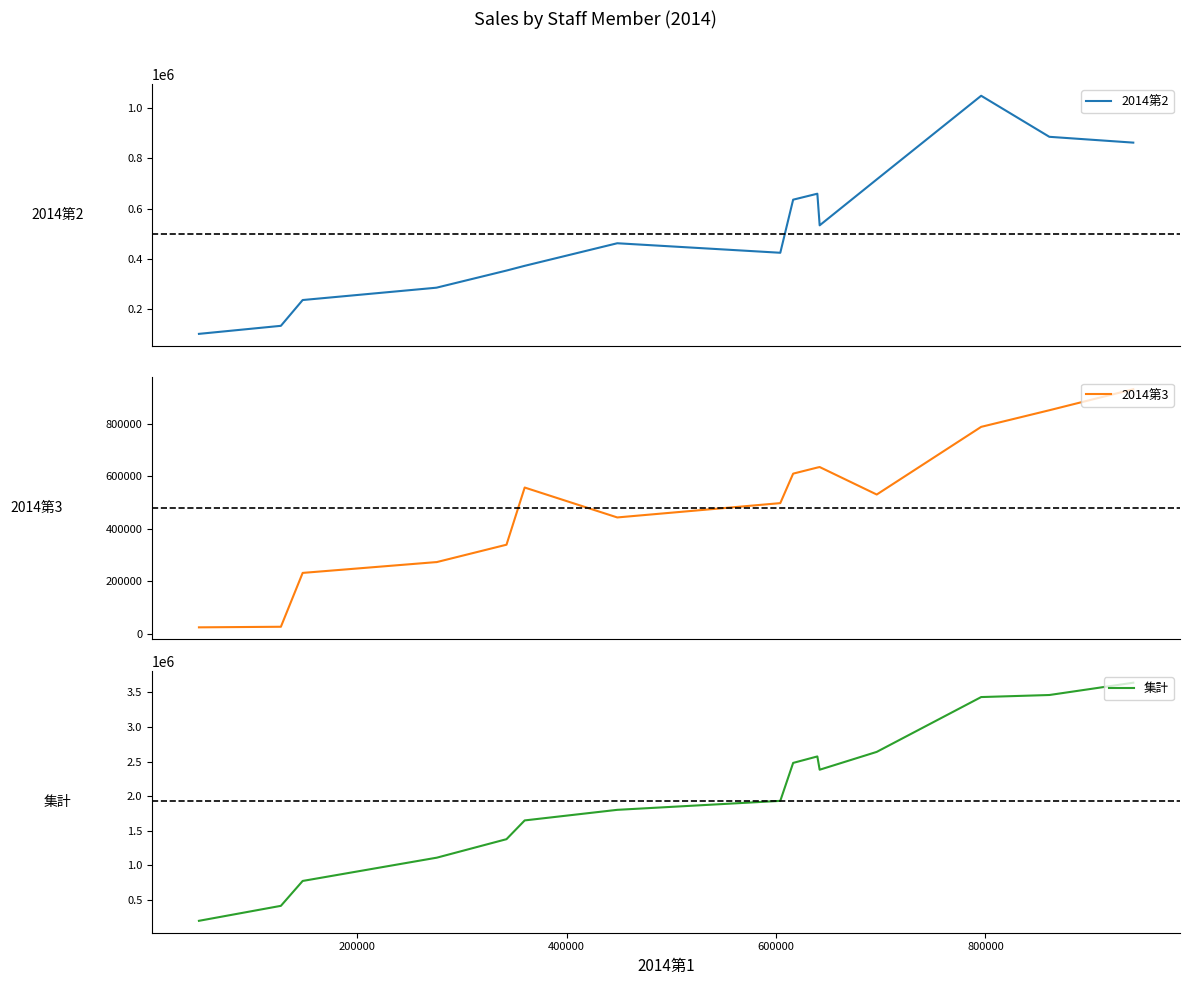

What are all the series names shown in the legend?

2014第2, 2014第3, 集計